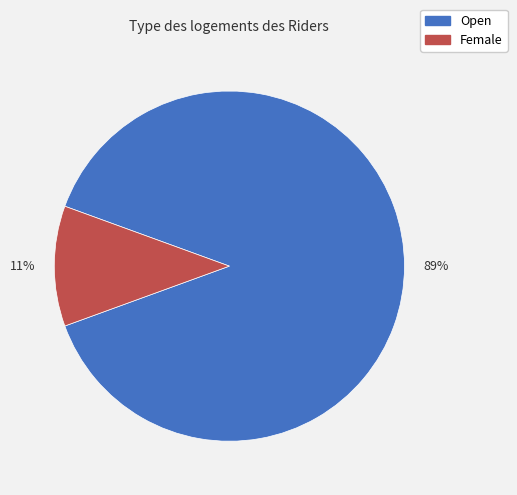

What is the ratio of the value at Female to the value at Open?

0.1